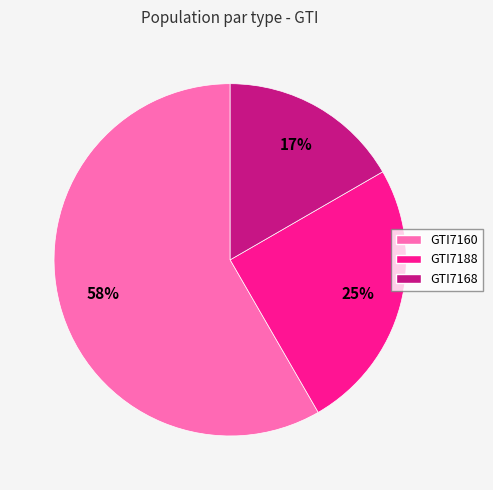

Does GTI7168 represent more than half of the total?

No